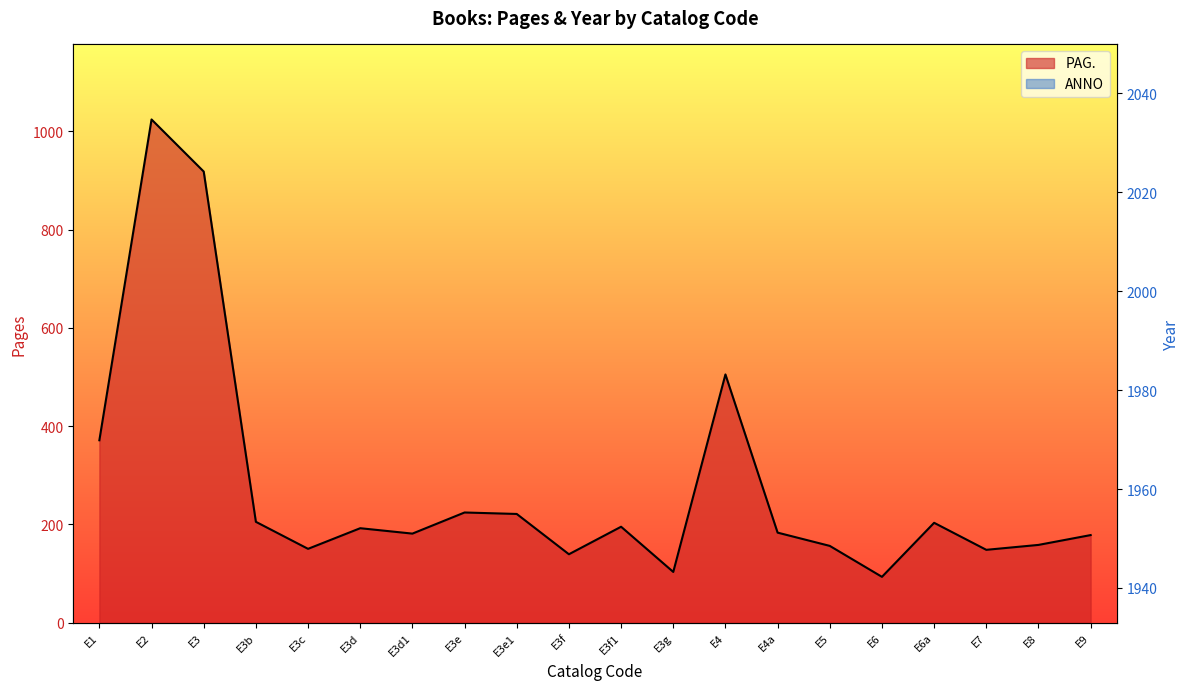

How many lines are shown in the chart?

2